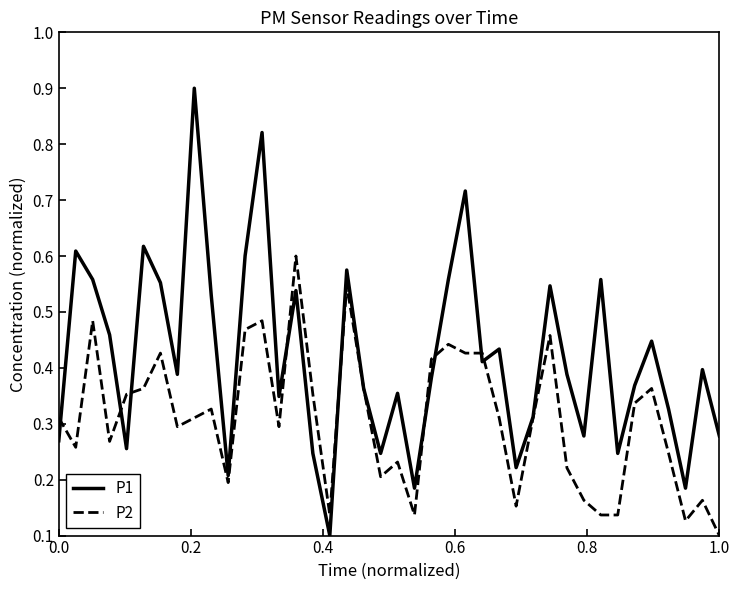

Which series has the largest range (max minus min)?

P1